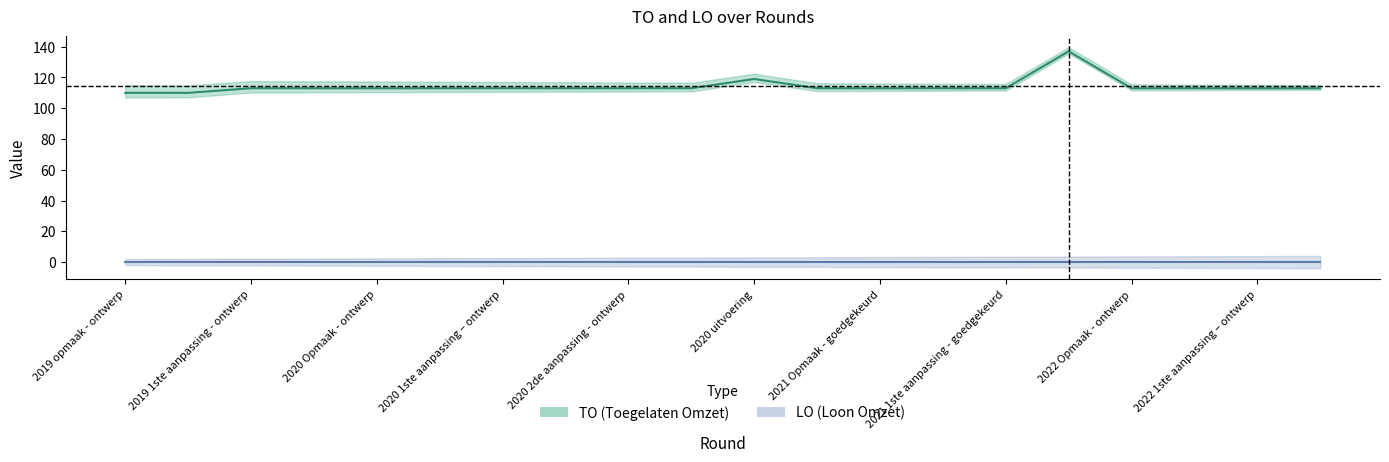

At which category does the data reach its first local peak?

2020 uitvoering